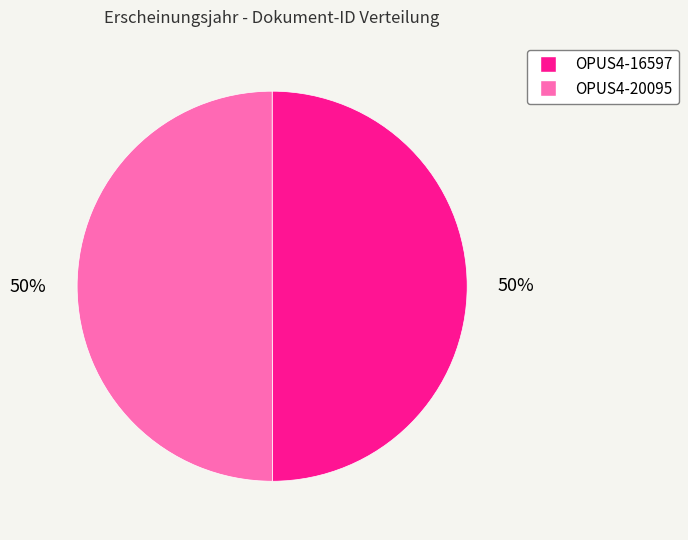

True or false: OPUS4-16597 accounts for 62% of the total.

False